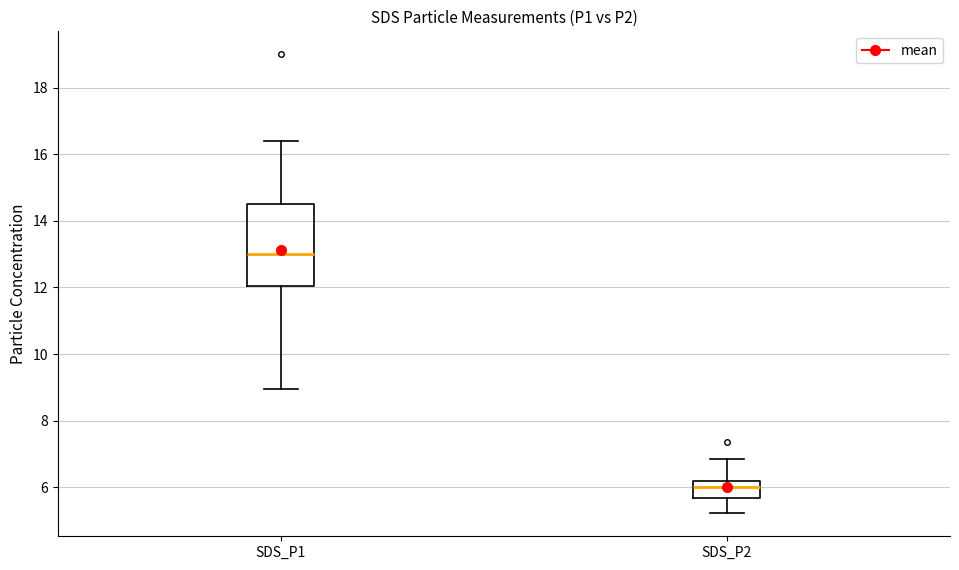

Where is the lower edge of the box for SDS_P2 on the y-axis? The values are not printed on the chart, so give them approximately, as read against the axis.

5.6